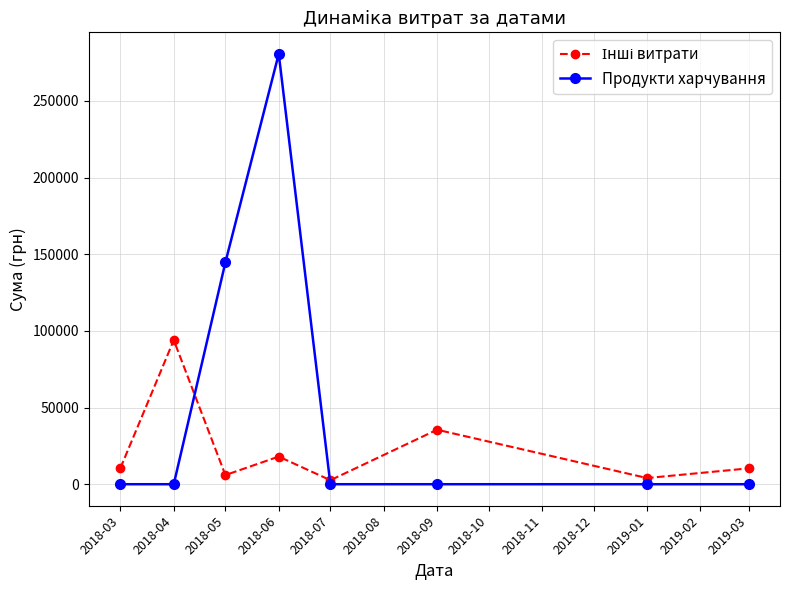

Count the Продукти харчування values in the range 0 to 144649.

7